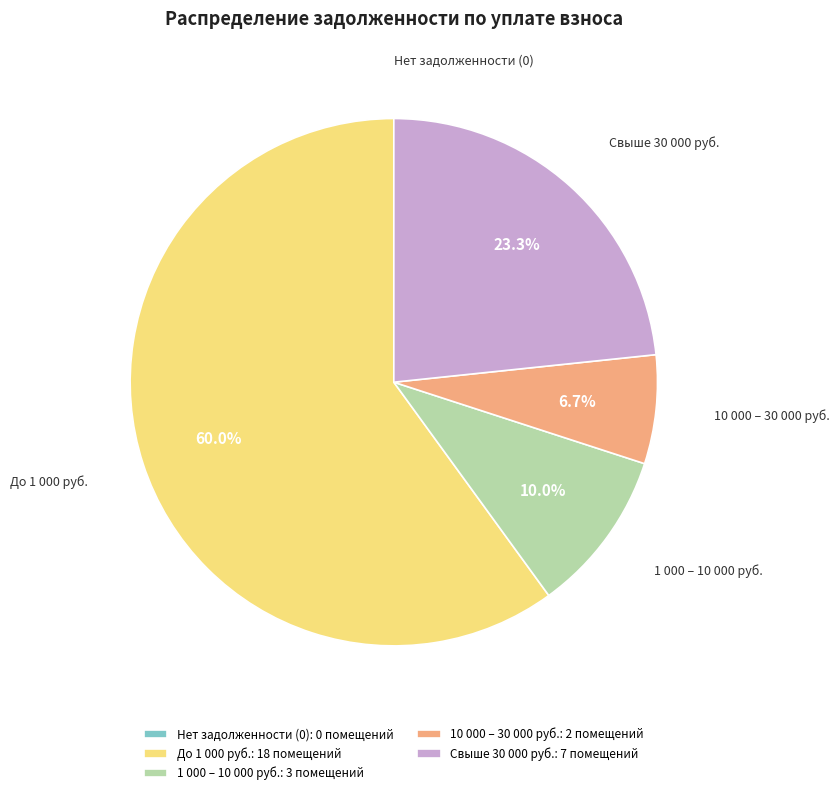

Which slice is the largest?

До 1 000 руб.: 18 помещений